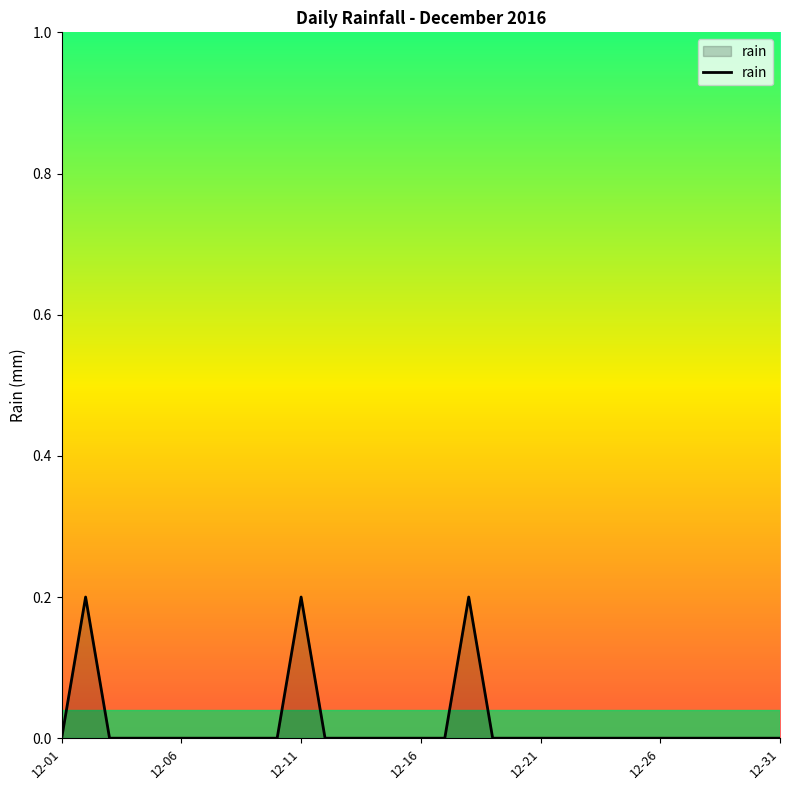

How many lines are shown in the chart?

1